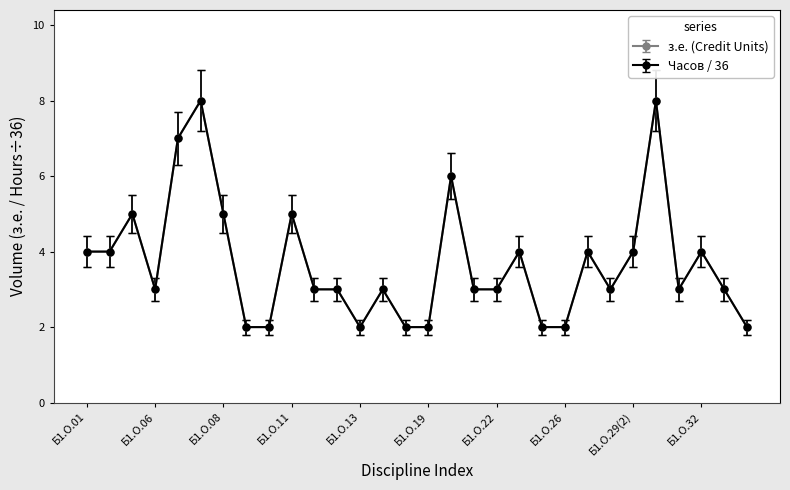

Is this an area chart (filled region under the line)?

No